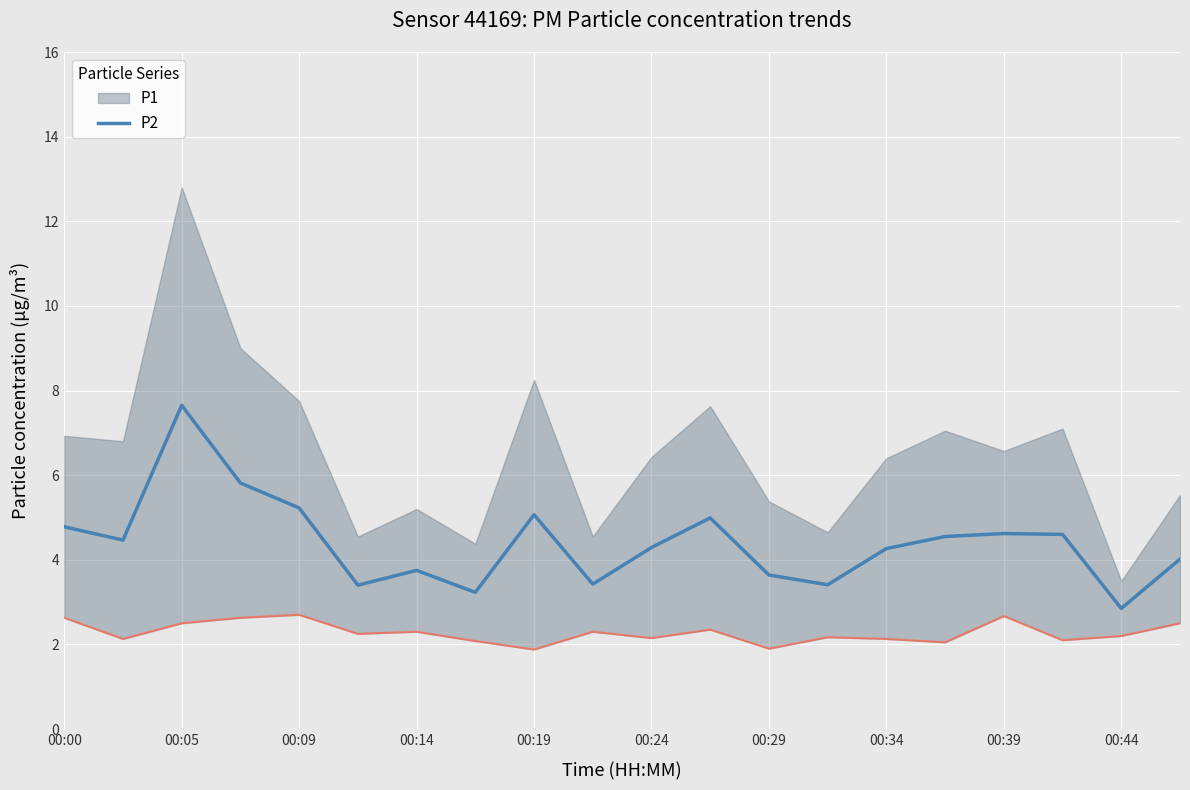

Which category has the highest value in the P2 series?

00:05